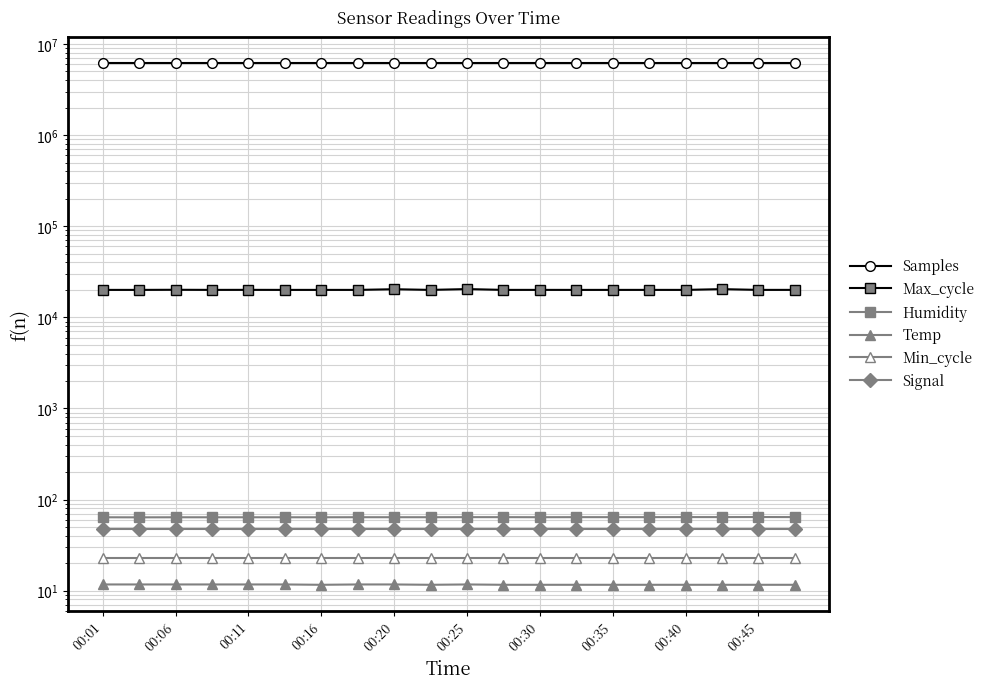

Rank the series by their maximum value, from lowest to highest.

Temp, Min_cycle, Signal, Humidity, Max_cycle, Samples